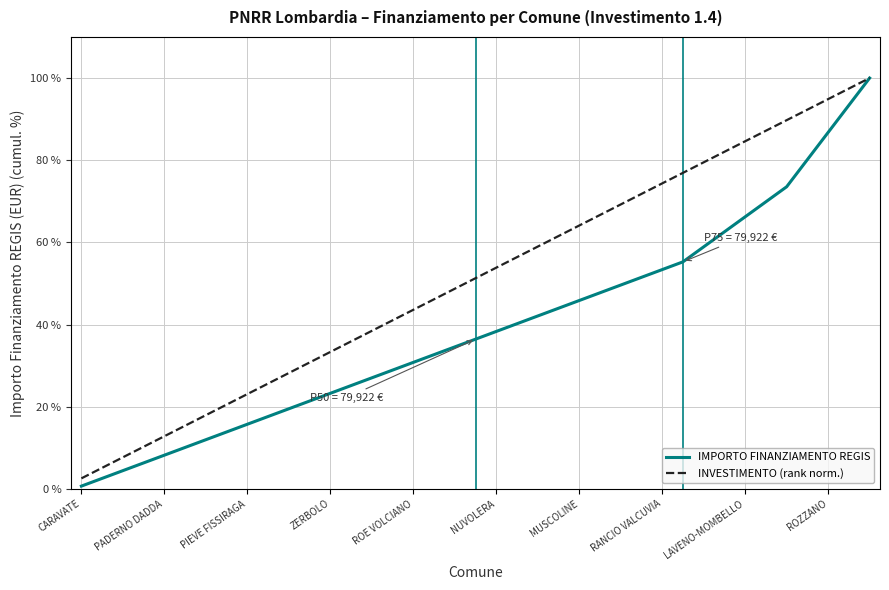

True or false: INVESTIMENTO (rank norm.) has more than 1 interior local peaks.

False